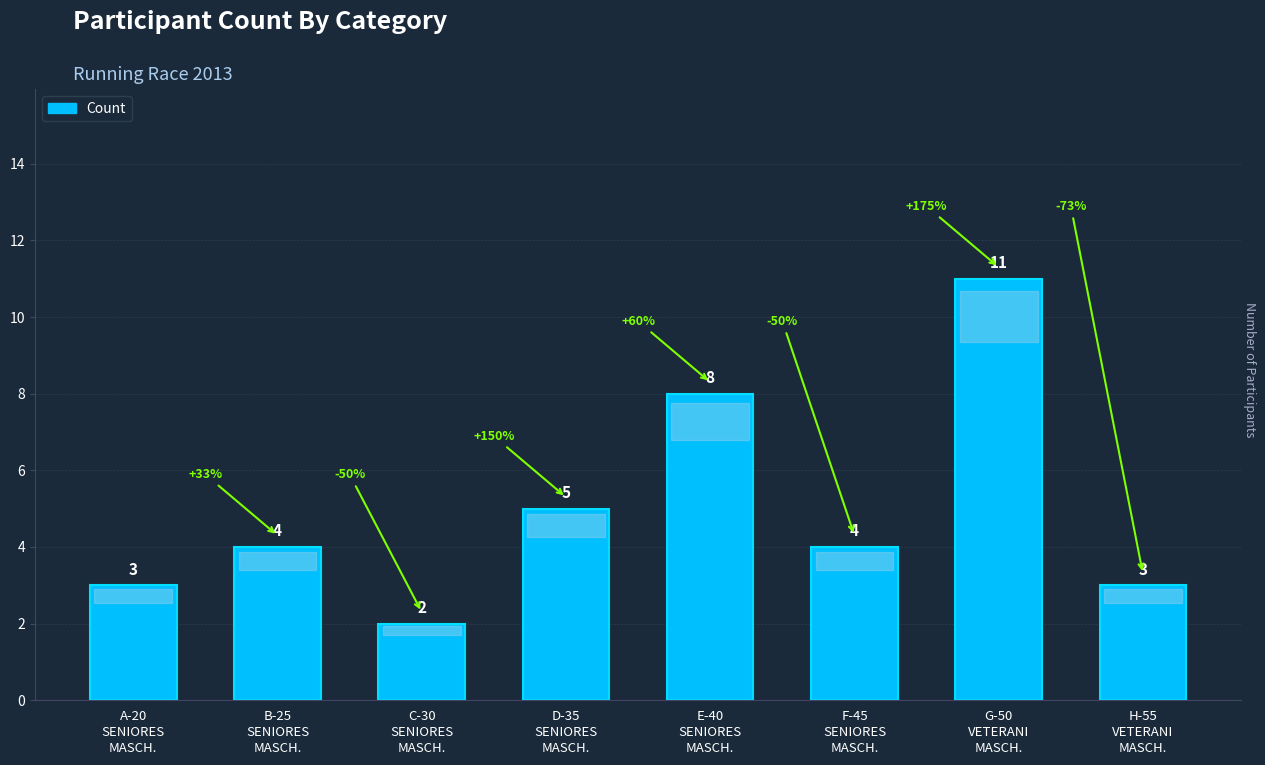

What is the value of the 2nd bar from the left?

4